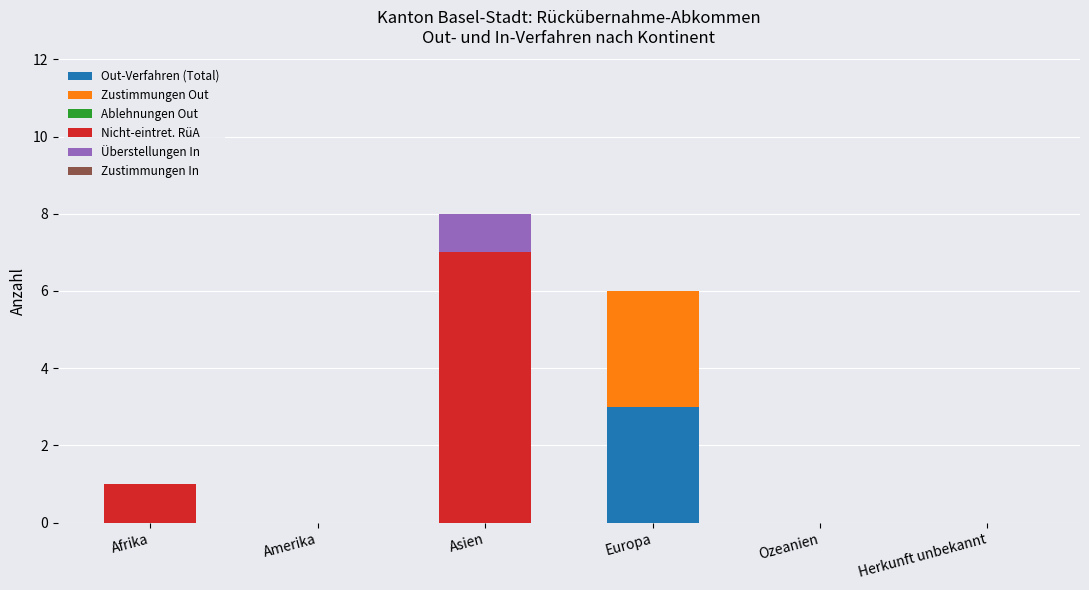

Count the number of data series in this chart.

4